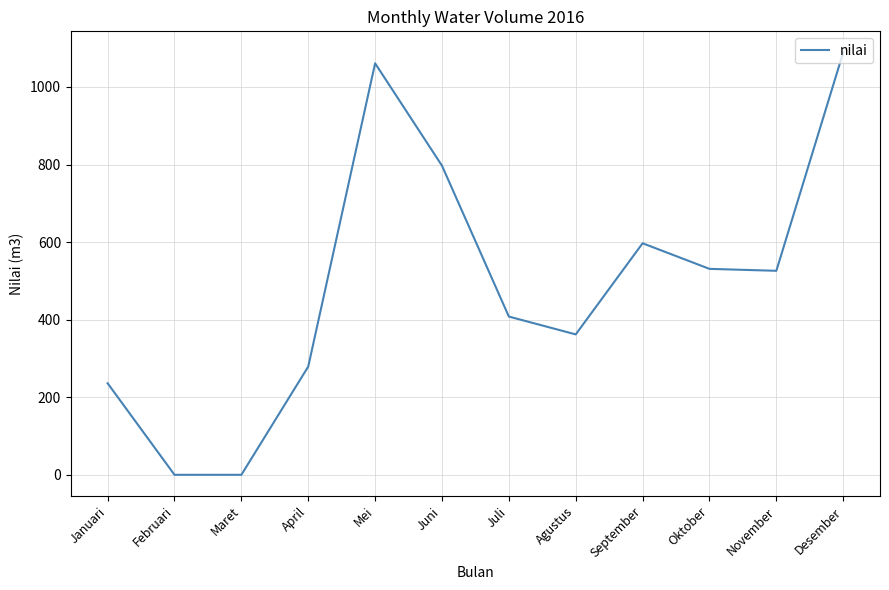

Where does the data first go above 526?

Mei